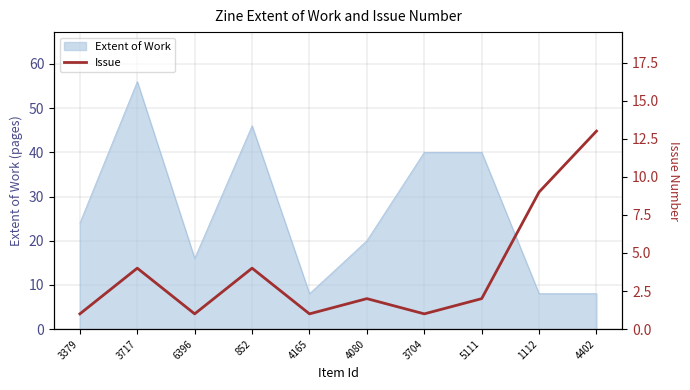

At which label does Extent of Work reach its peak?

3717